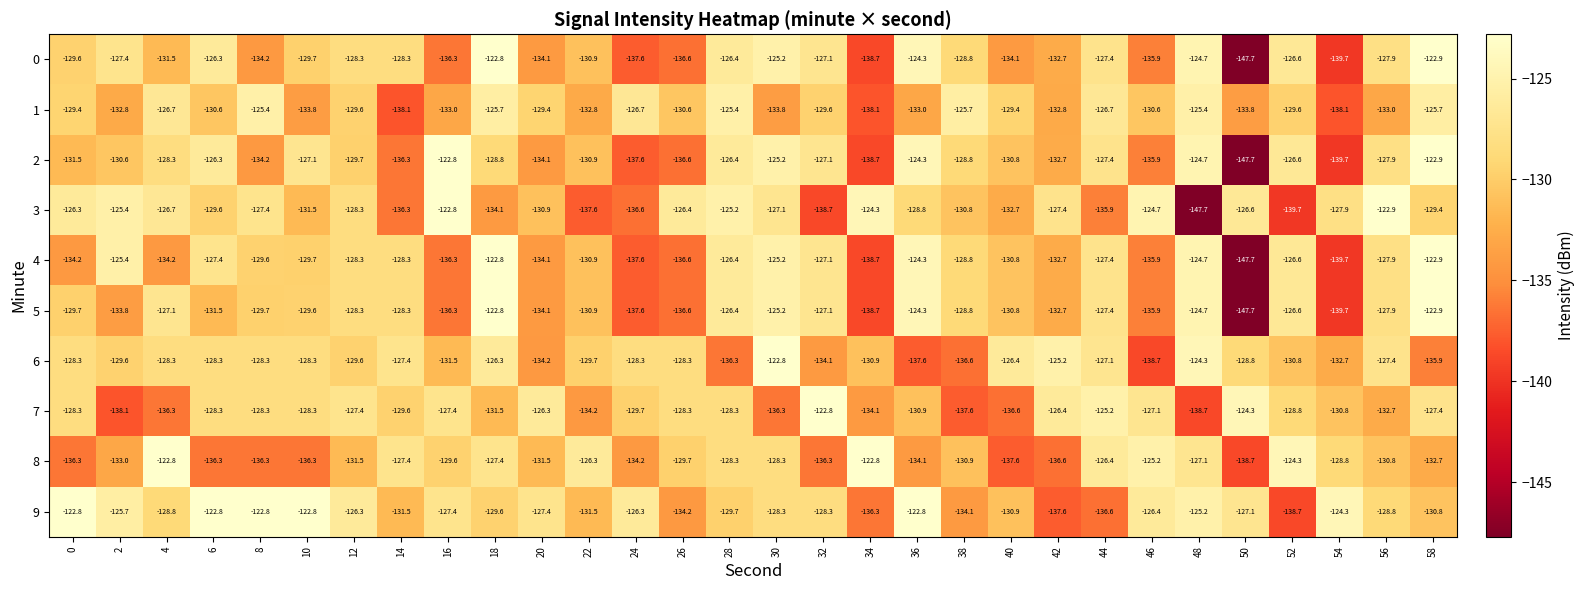

Which series has the largest total across all categories?

9